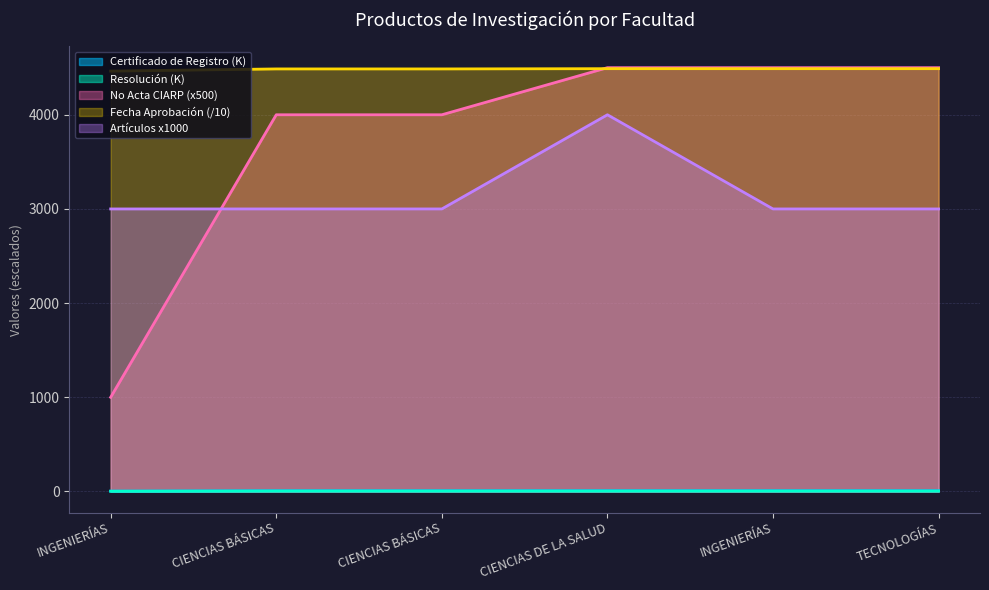

Which has a higher value, INGENIERÍAS or INGENIERÍAS?

INGENIERÍAS